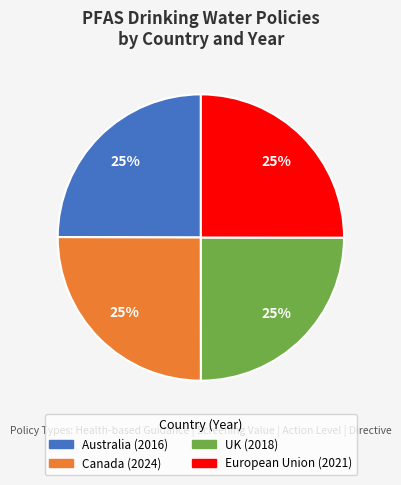

Count the number of slices in the pie.

4